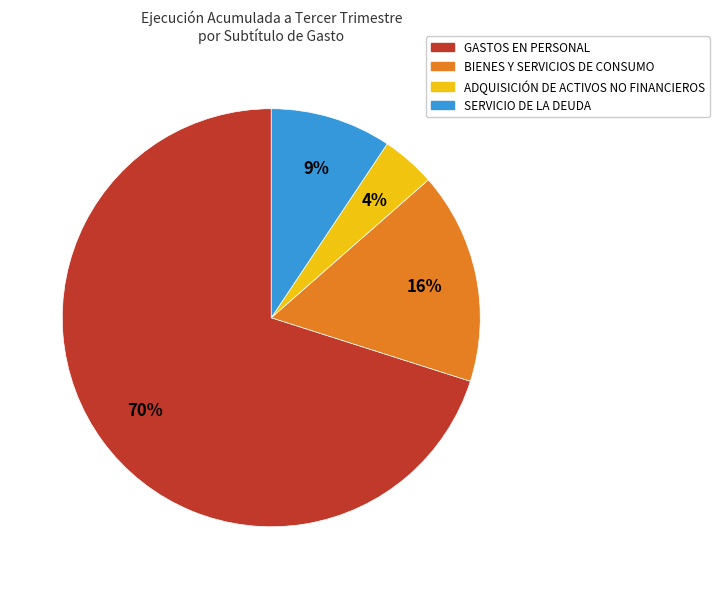

Combined, do GASTOS EN PERSONAL and ADQUISICIÓN DE ACTIVOS NO FINANCIEROS account for over 50%?

Yes